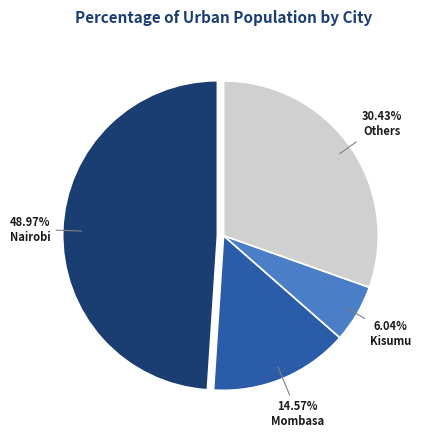

Is there a majority slice in this chart?

No